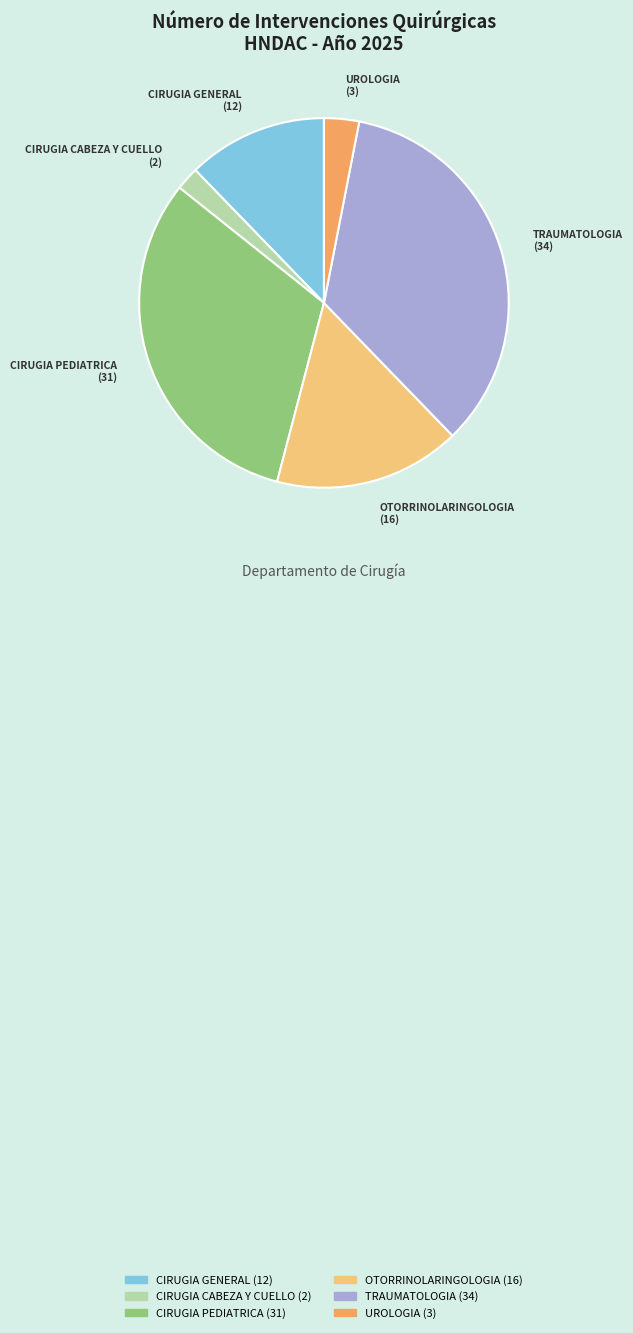

Which has a higher value, UROLOGIA or OTORRINOLARINGOLOGIA?

OTORRINOLARINGOLOGIA